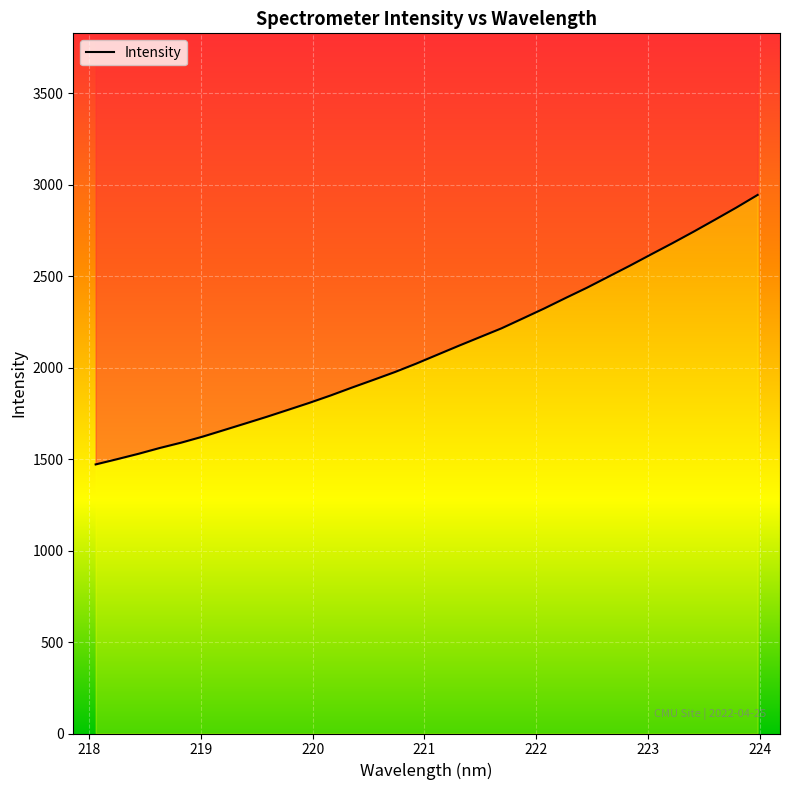

What is the difference between the second highest and second lowest values?

1375.7